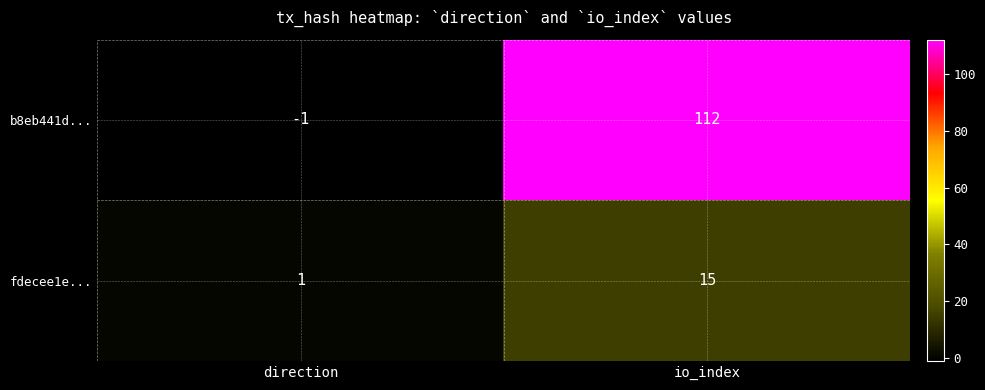

How many values in the b8eb441d... series are below 112?

1